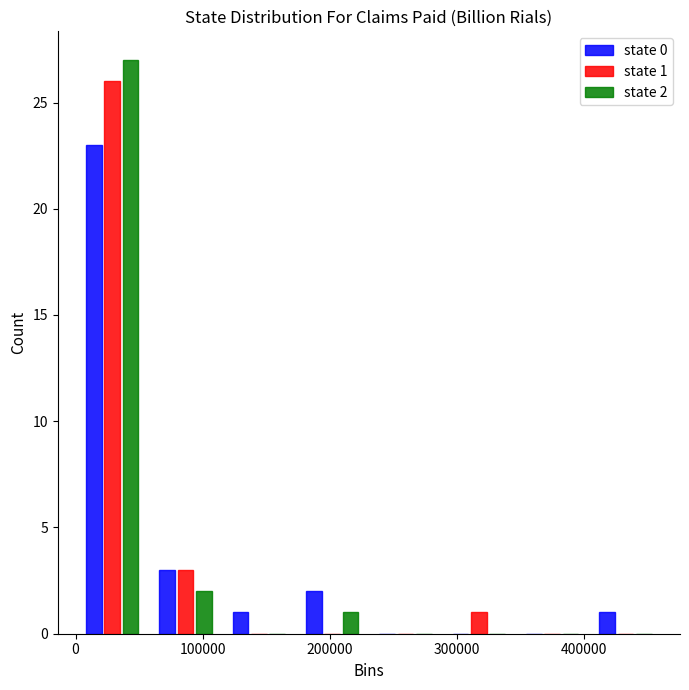

In the state 1 series, which range on the x-axis has the tallest bar?

0 to 60000